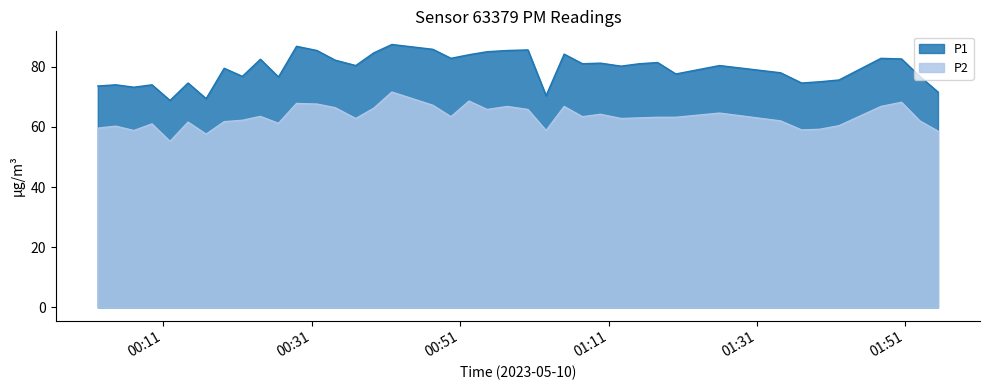

What is the average value of the P2 series?

63.2